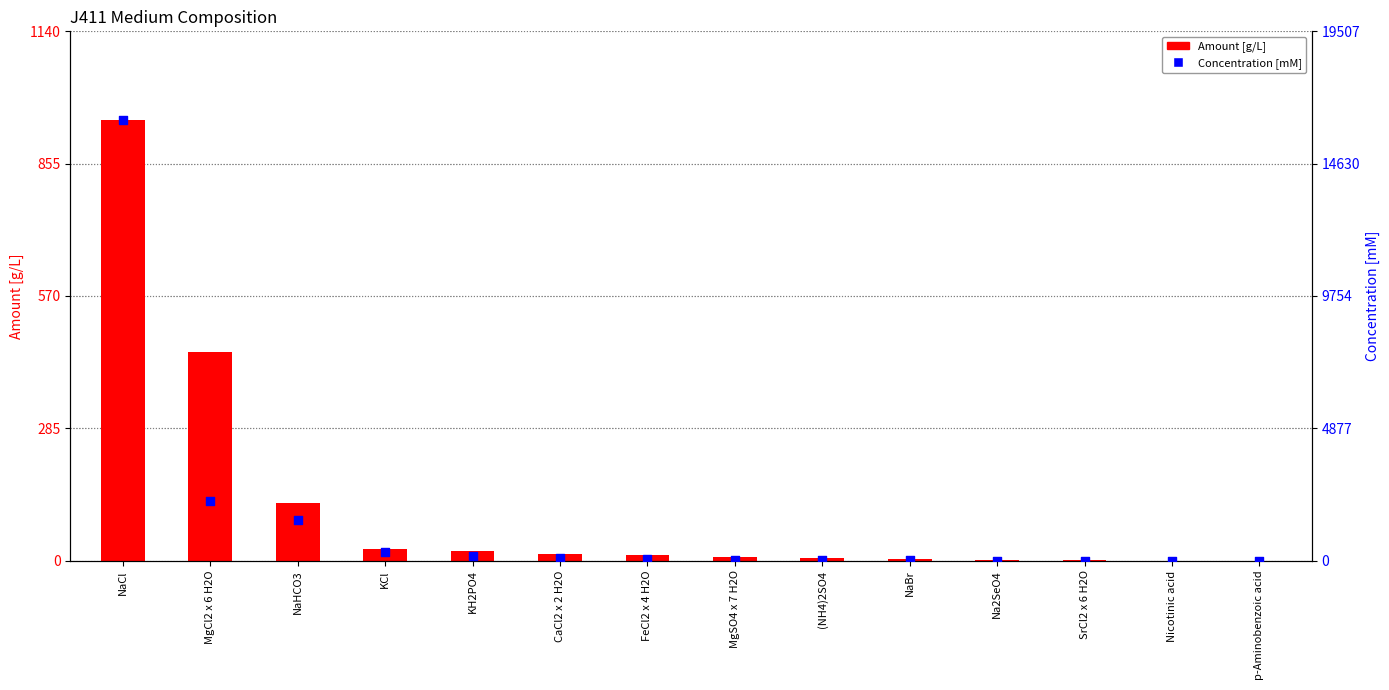

What is the total value across all series at (NH4)2SO4?

42.8